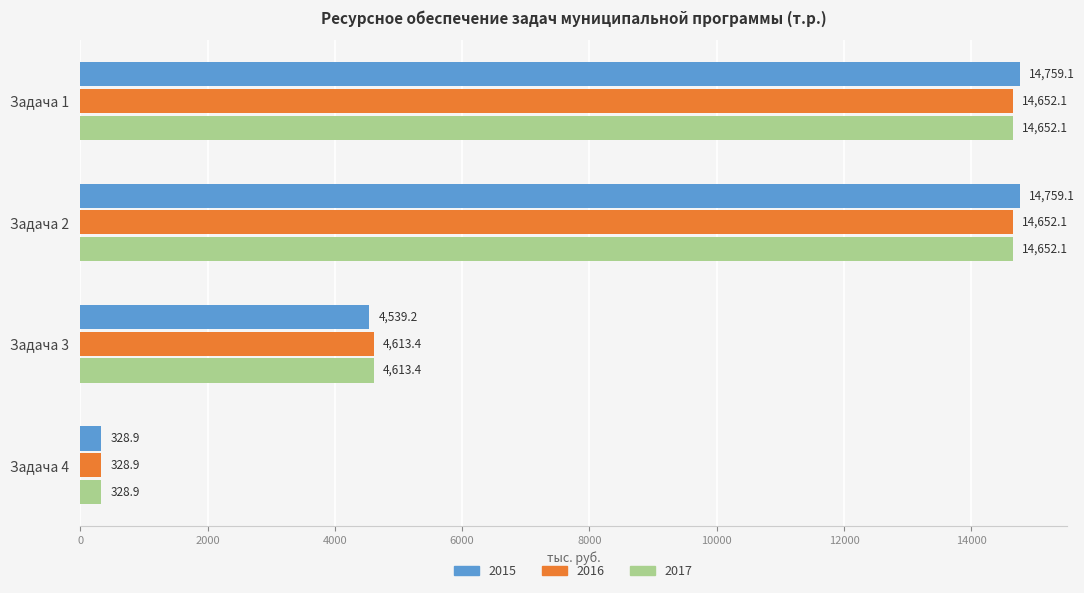

What is the lowest value of the 2015 series?

328.9